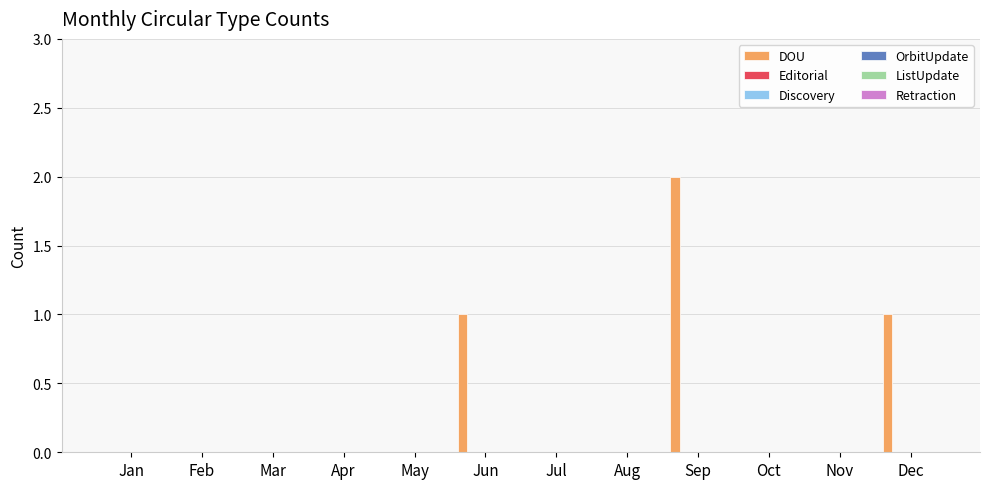

What is the sum of all values?

4